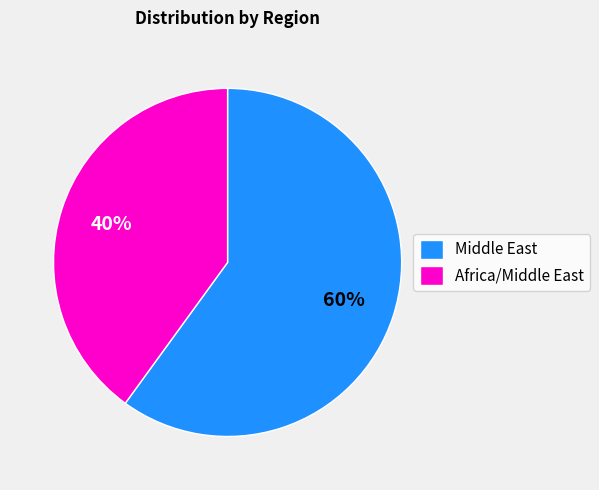

Is the sum of Middle East and Africa/Middle East greater than half?

Yes